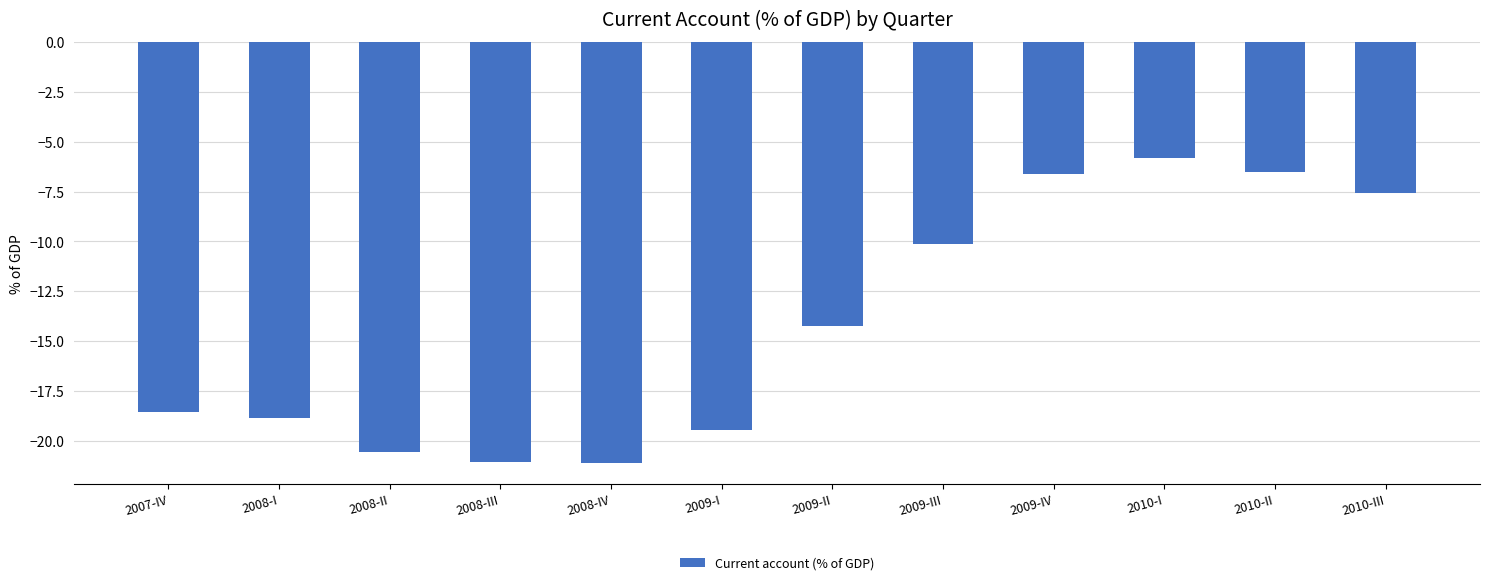

What is the change in value from 2009-I to 2010-III?

+11.9